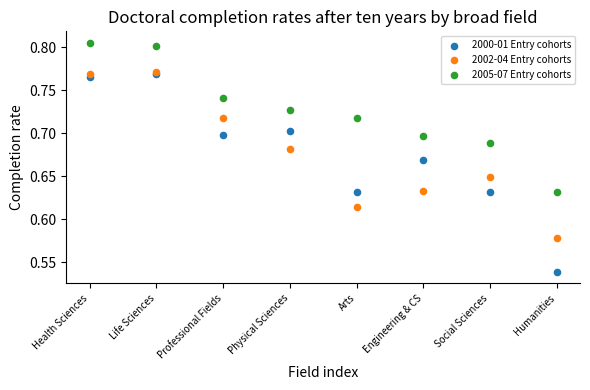

What are all the series names shown in the legend?

2000-01 Entry cohorts, 2002-04 Entry cohorts, 2005-07 Entry cohorts